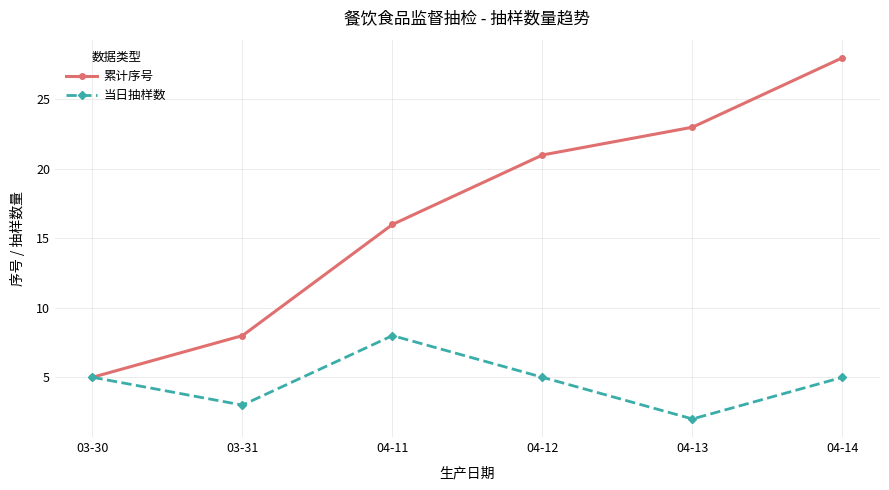

Rank the series at 03-31 from lowest to highest value.

当日抽样数, 累计序号